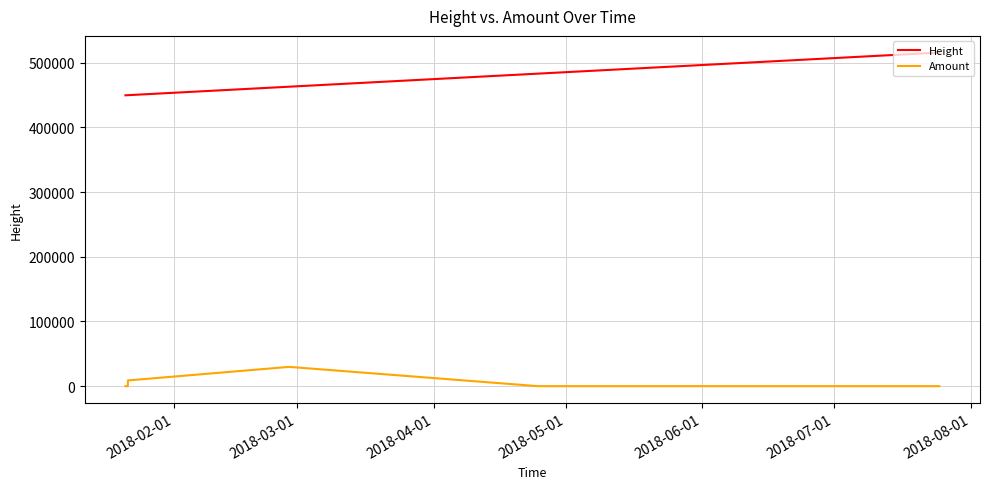

Rank the series by their average value, from lowest to highest.

Amount, Height